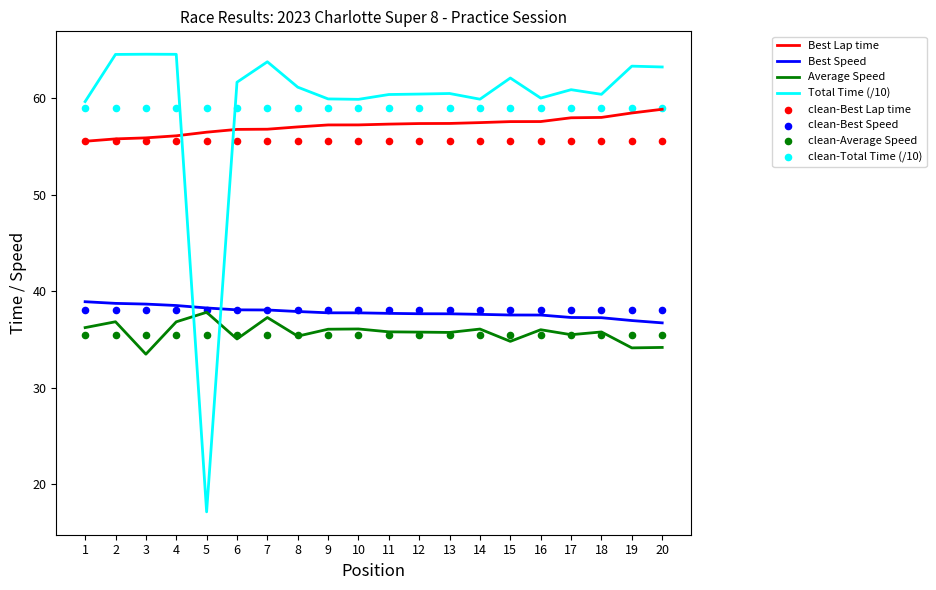

At how many categories does at least one series exceed 20?

20